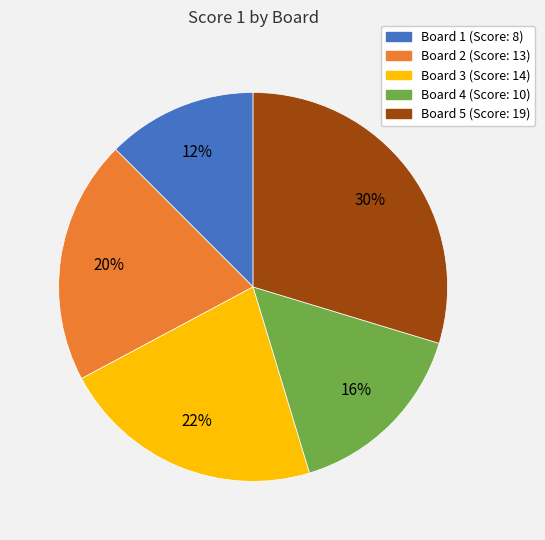

Rank the categories by value from highest to lowest.

Board 5, Board 3, Board 2, Board 4, Board 1